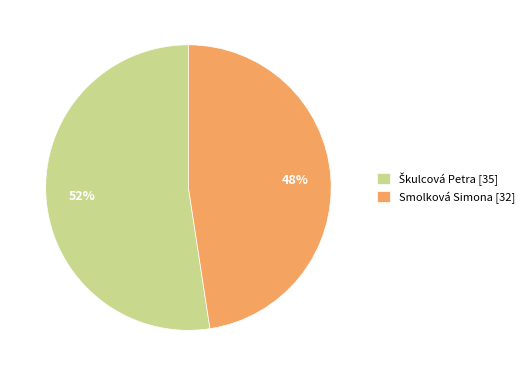

Does any single category account for the majority?

Yes